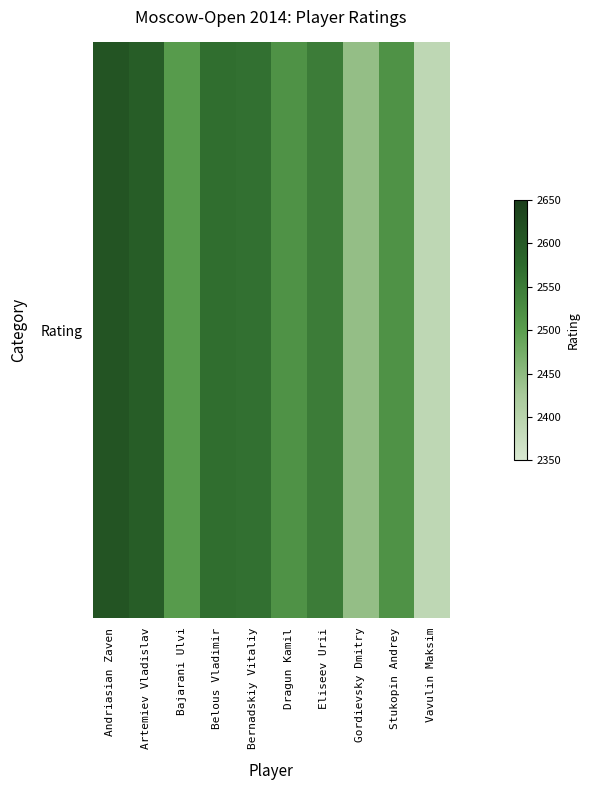

Read the value at Gordievsky Dmitry.

2444